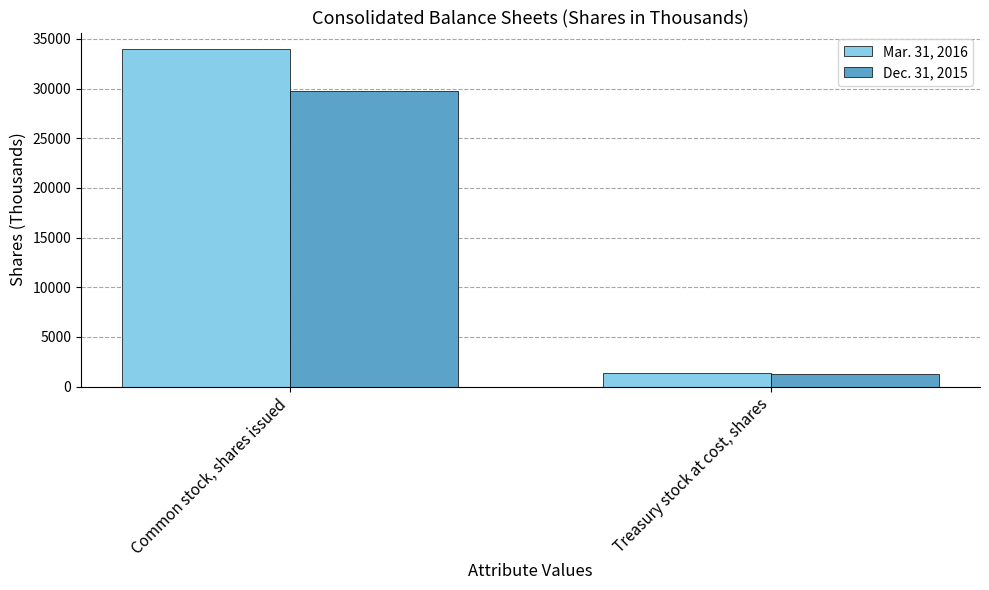

What is the sum of all Mar. 31, 2016 values?

35300